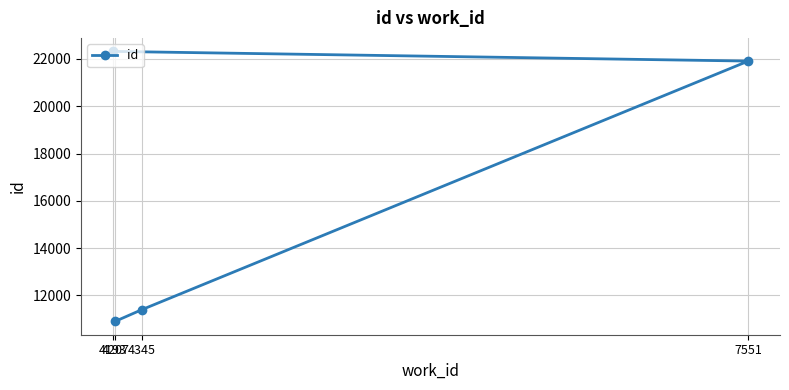

Does the chart display data point markers on the line(s)?

Yes